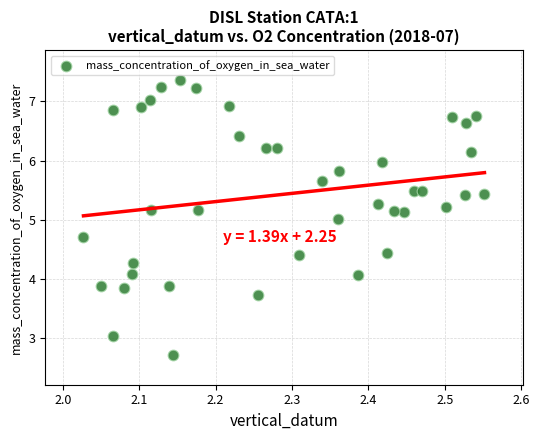

What is the range of Y values (max minus min)?

4.7